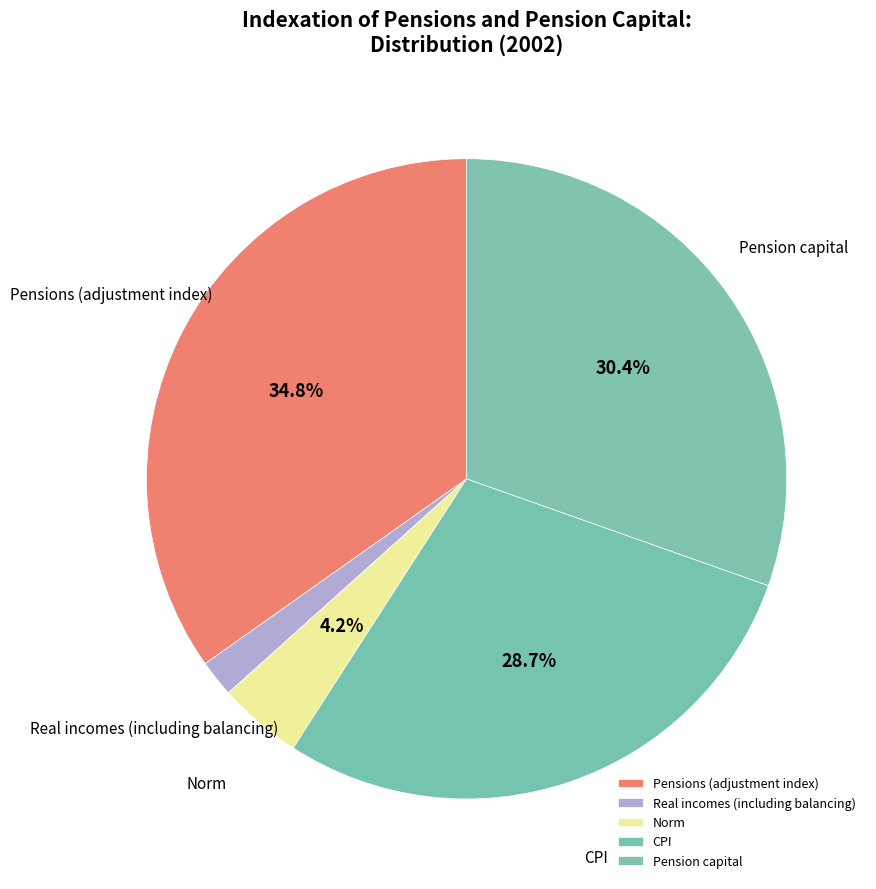

Combined, do Pensions (adjustment index) and Pension capital account for over 50%?

Yes